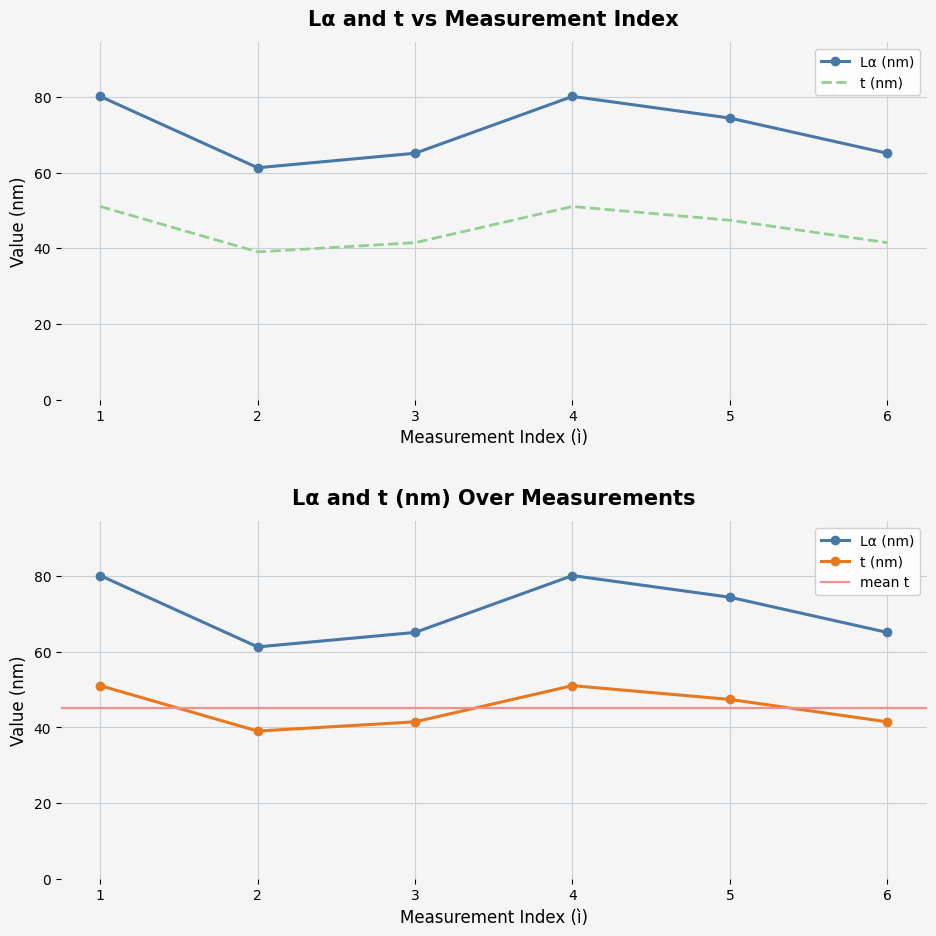

Count the number of data series in this chart.

2